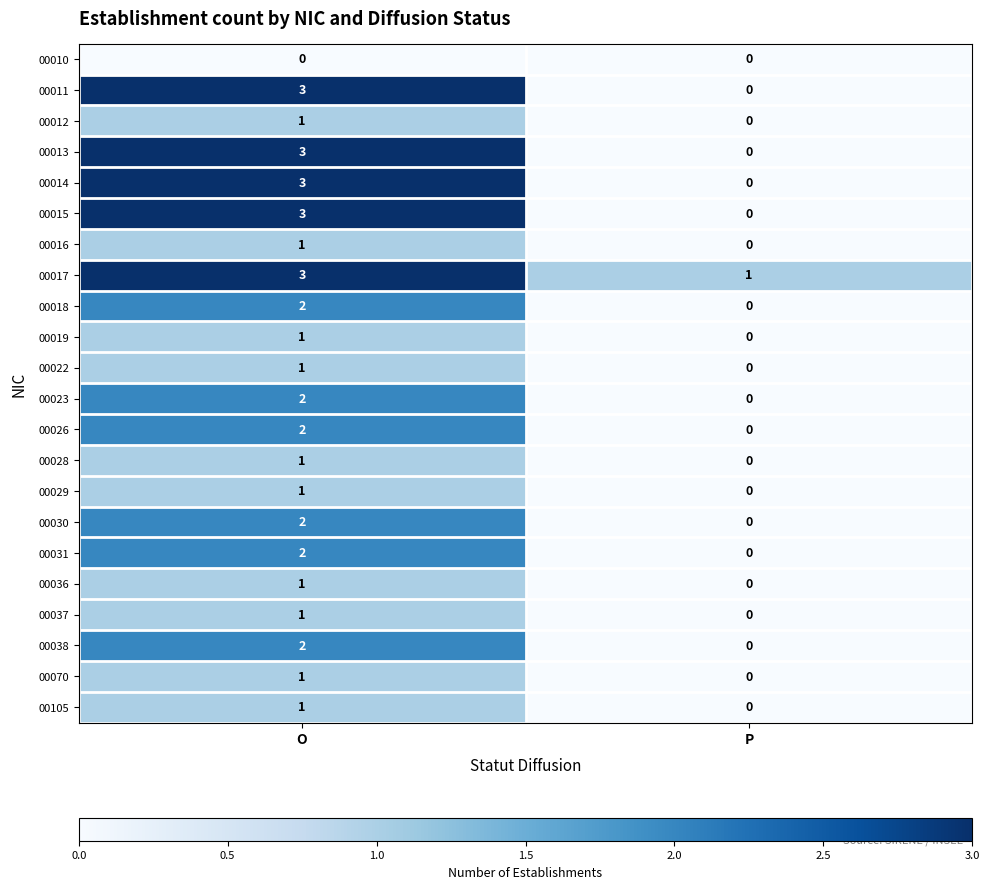

What is the sum of all 00014 values?

3